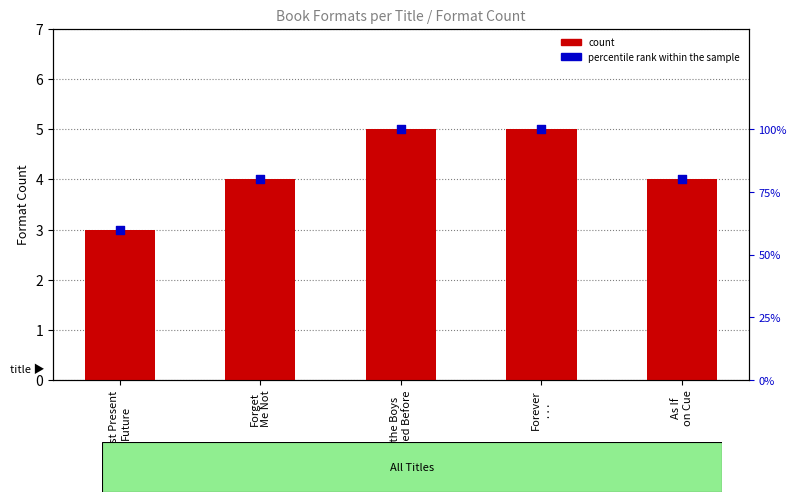

What are all the series names shown in the legend?

count, percentile rank within the sample